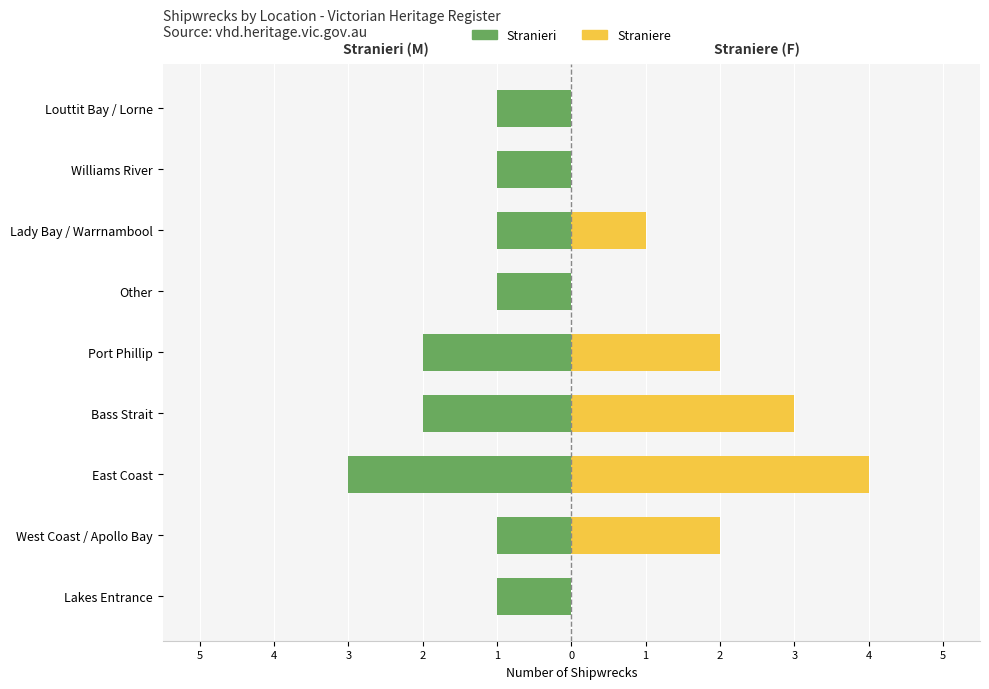

Which series has the widest spread of values?

Straniere